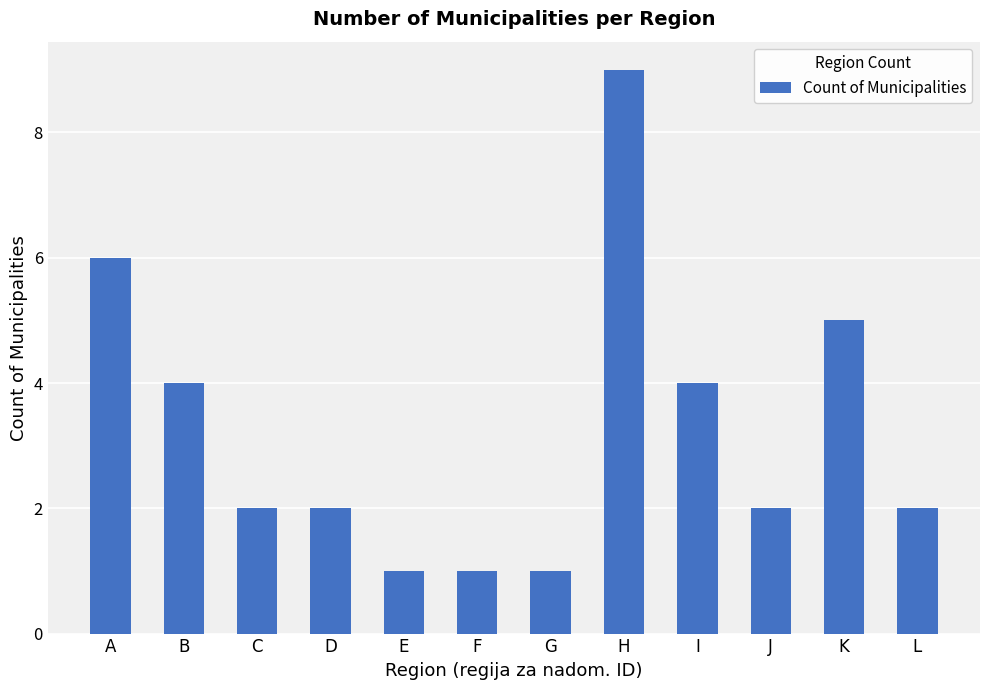

At which label is the value closest to 5?

K